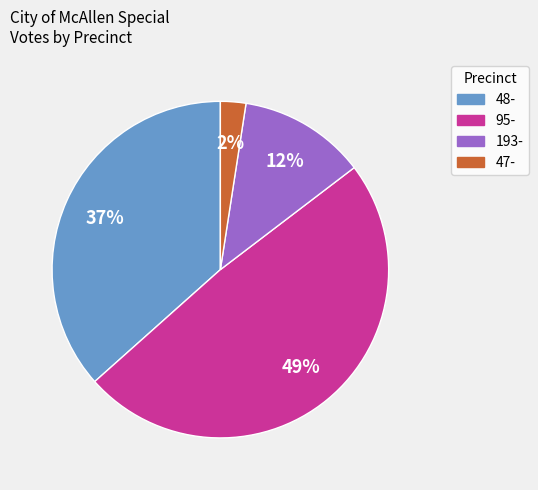

To the nearest percent, what is the average slice percentage?

25%